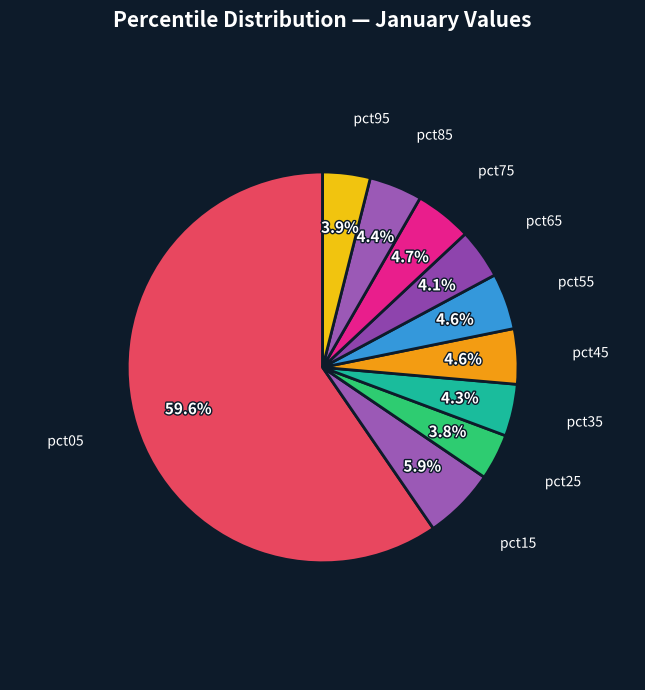

To the nearest percent, what percentage of the pie is pct45?

5%